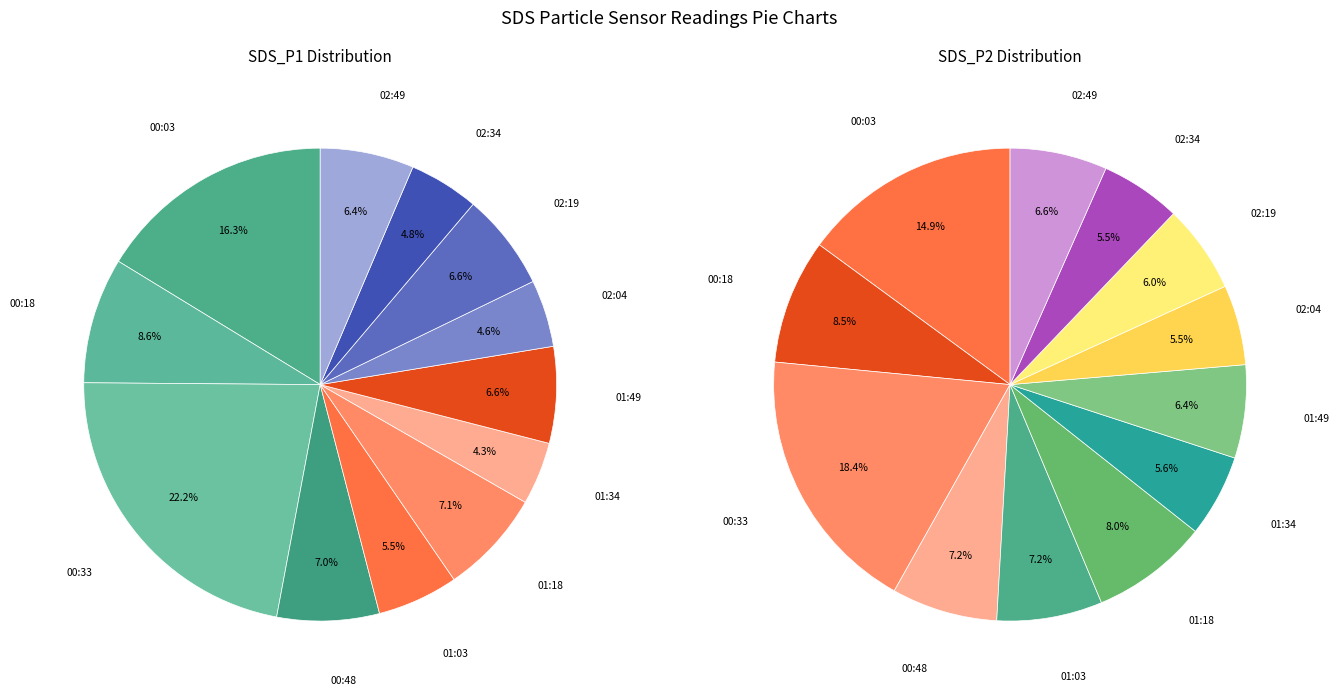

Is it true that 00:03 is 26% of the pie?

False